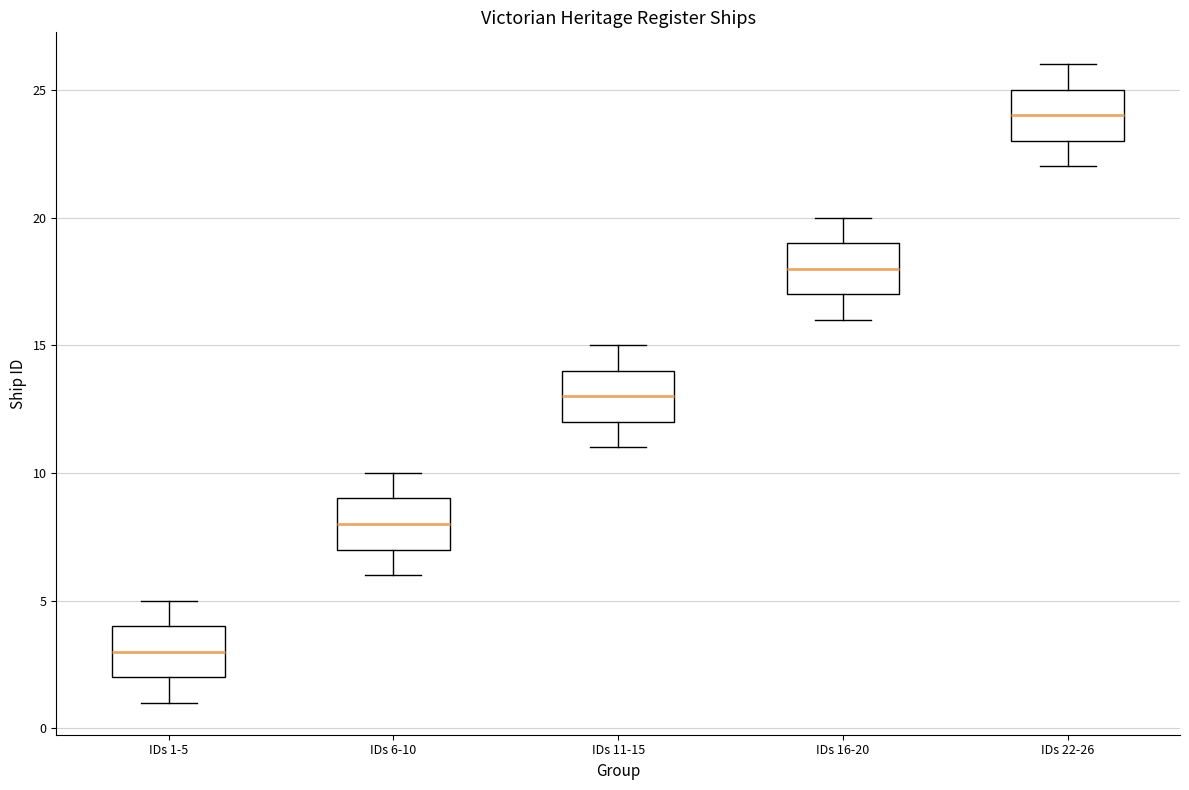

Which box's median line is the highest?

IDs 22-26